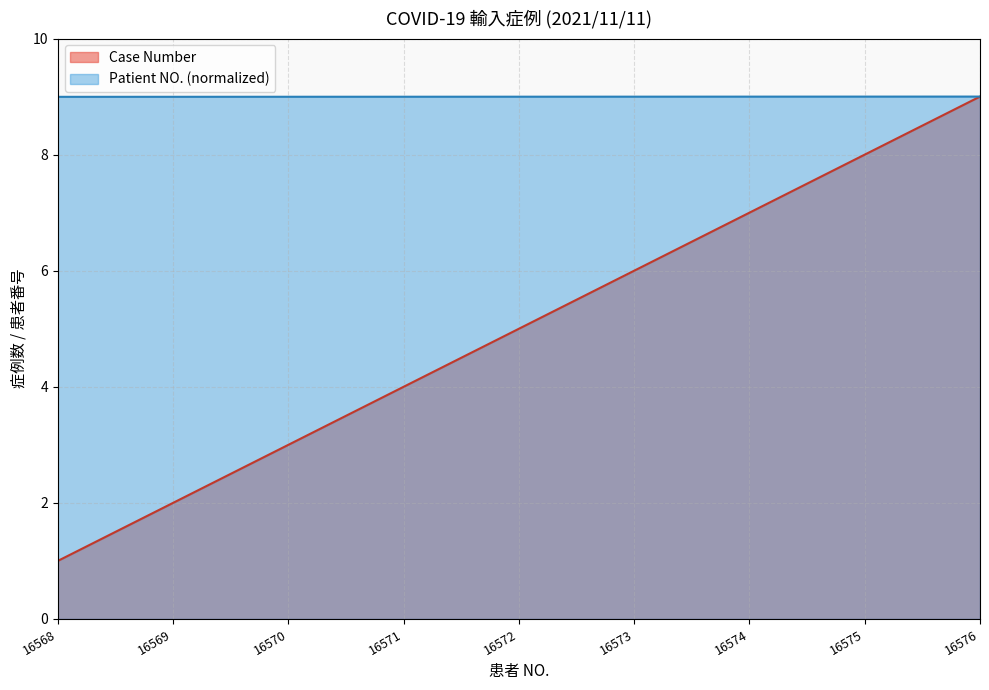

What is the value of the Patient NO. point at the 5th from the left?

9.0